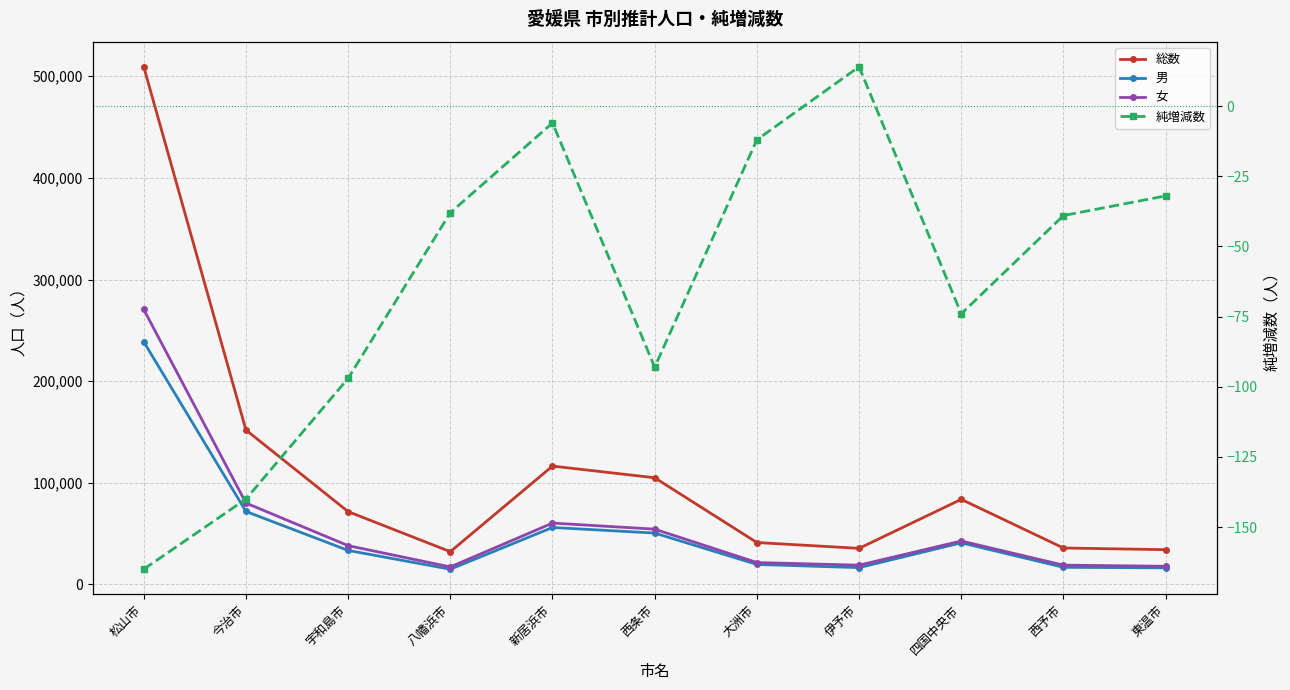

Is it true that 男 equals 22262 at 伊予市?

False